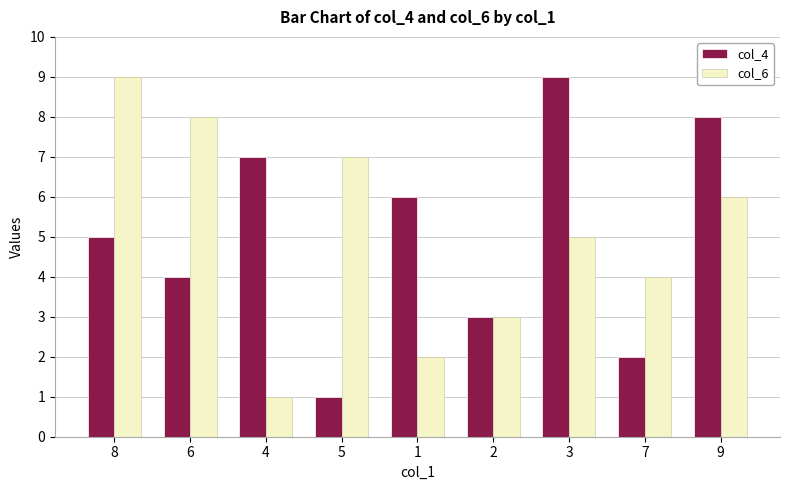

What is the average value of the col_4 series?

5